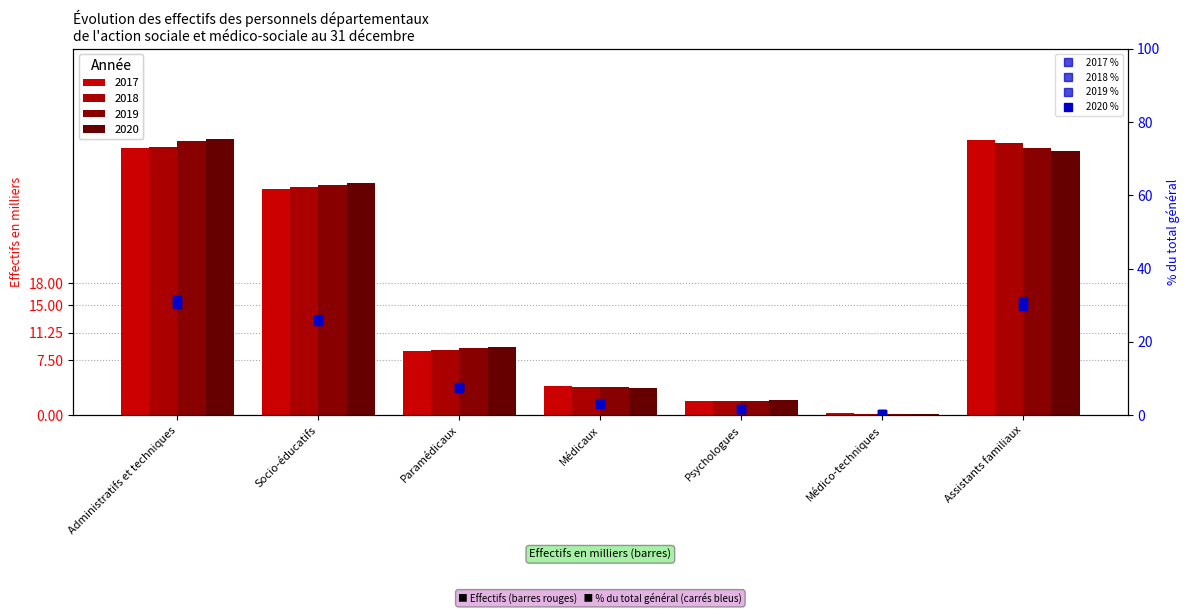

What is the label of the 1st bar from the right?

Assistants familiaux